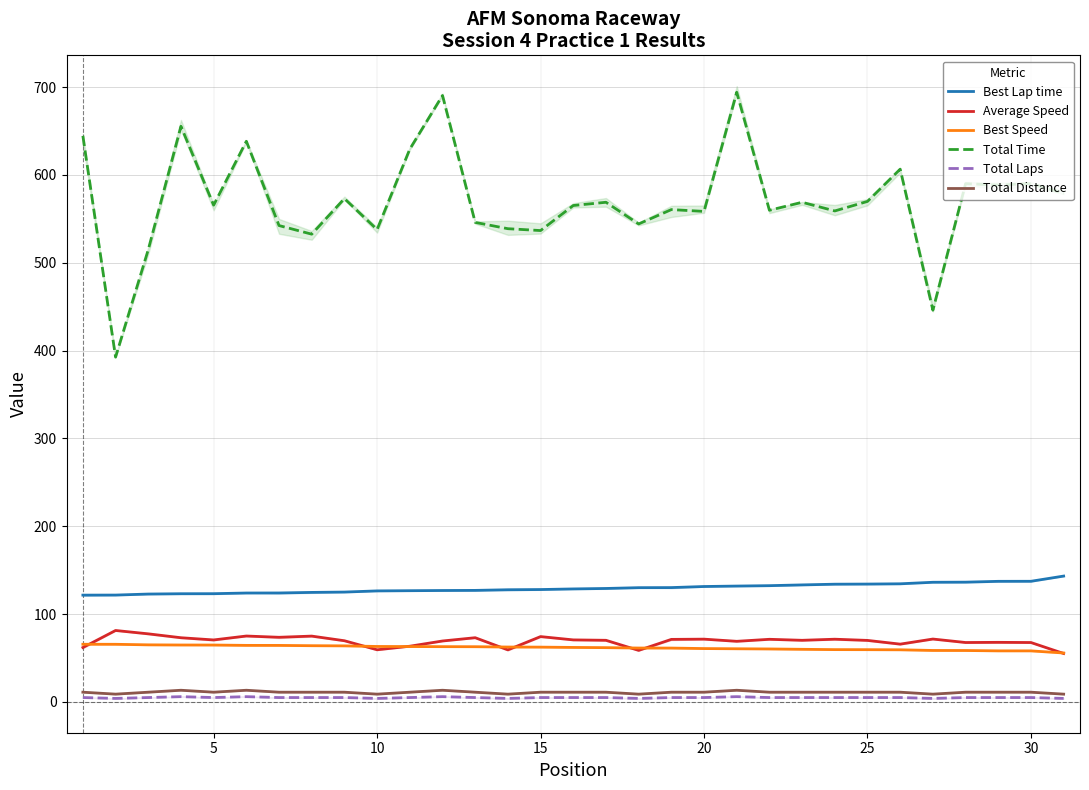

What is the sum of all Best Lap time values?

4013.6